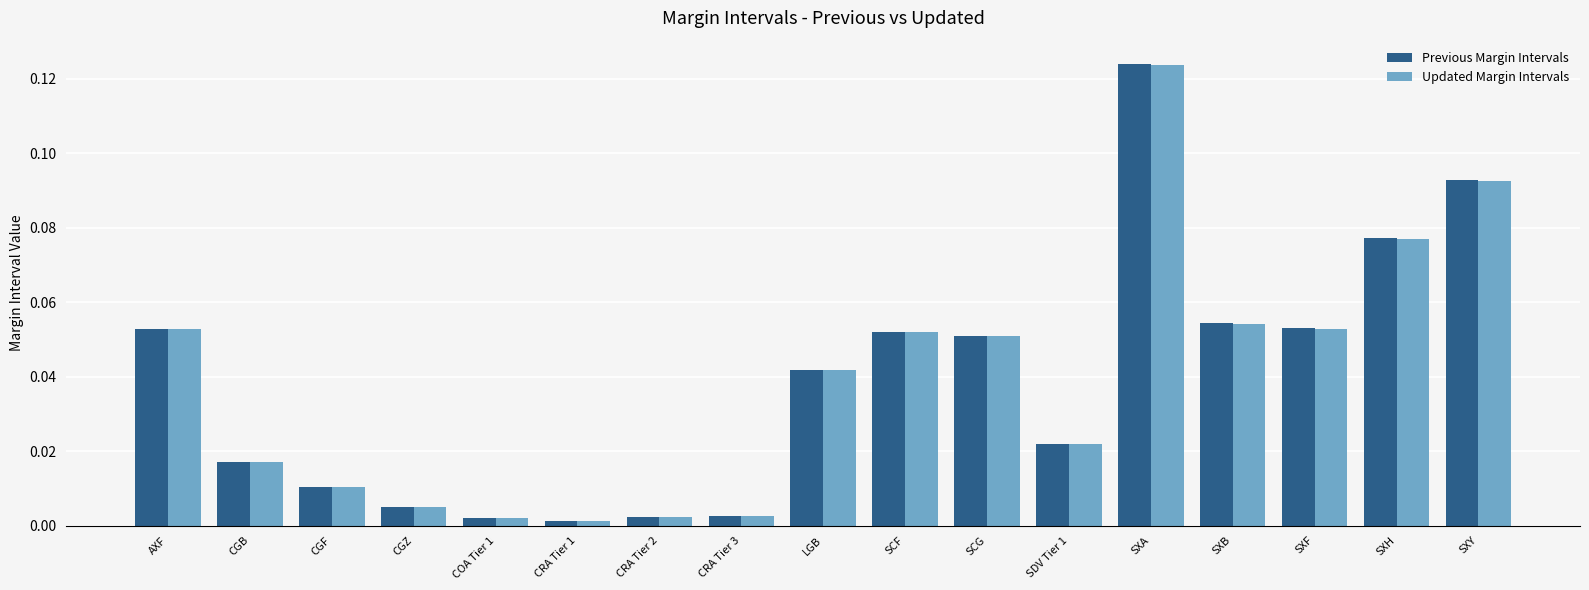

Is the value of Updated Margin Intervals at LGB greater than the value of Previous Margin Intervals at SDV Tier 1?

Yes